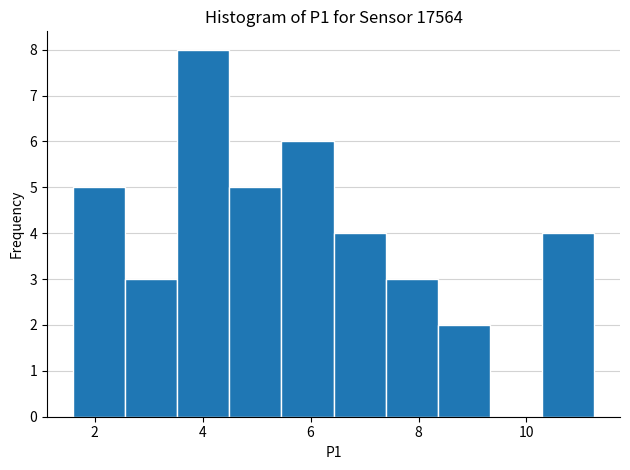

What is the height of the bar covering 1.6 to 2.6 on the x-axis? Neither the bar edges nor the heights are printed on the chart, so give them approximately, as read against the axes.

5